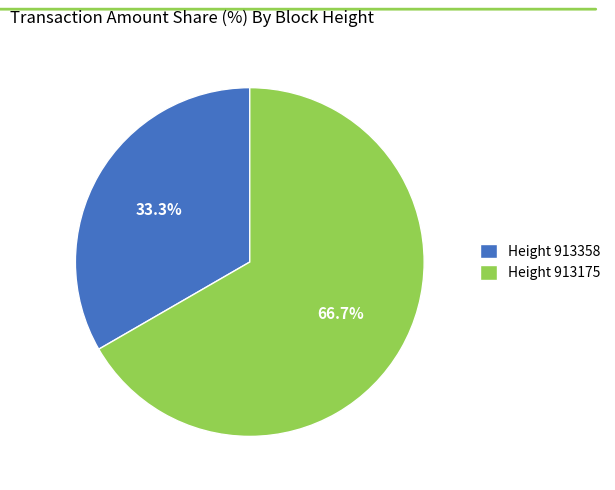

Which category has the biggest portion of the pie?

Height 913175